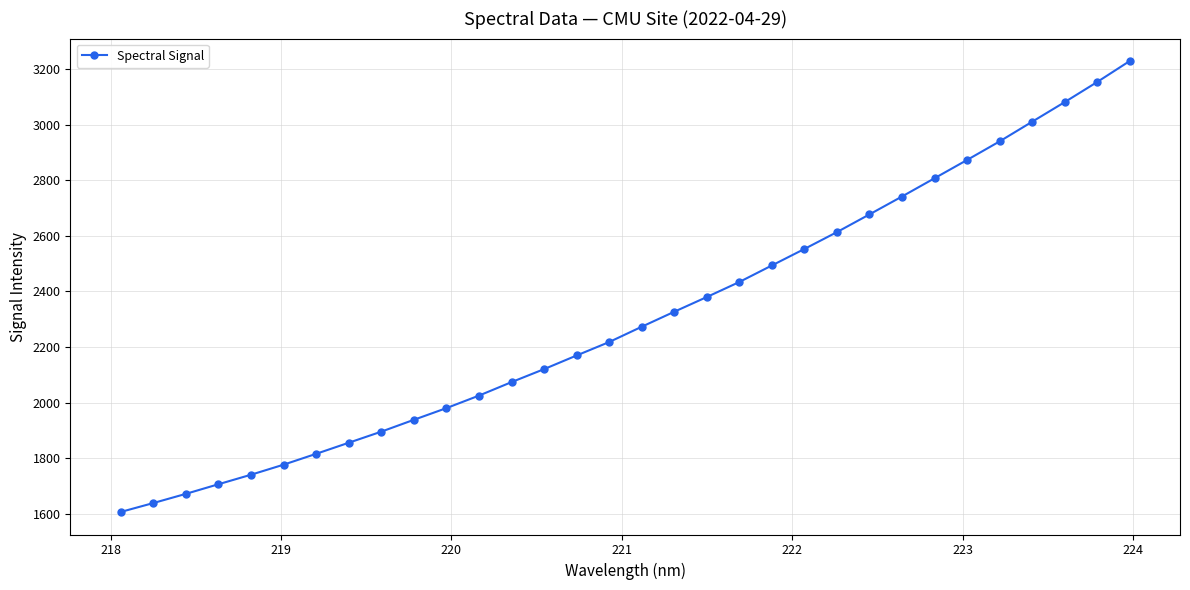

How many data points are above 2273?

16